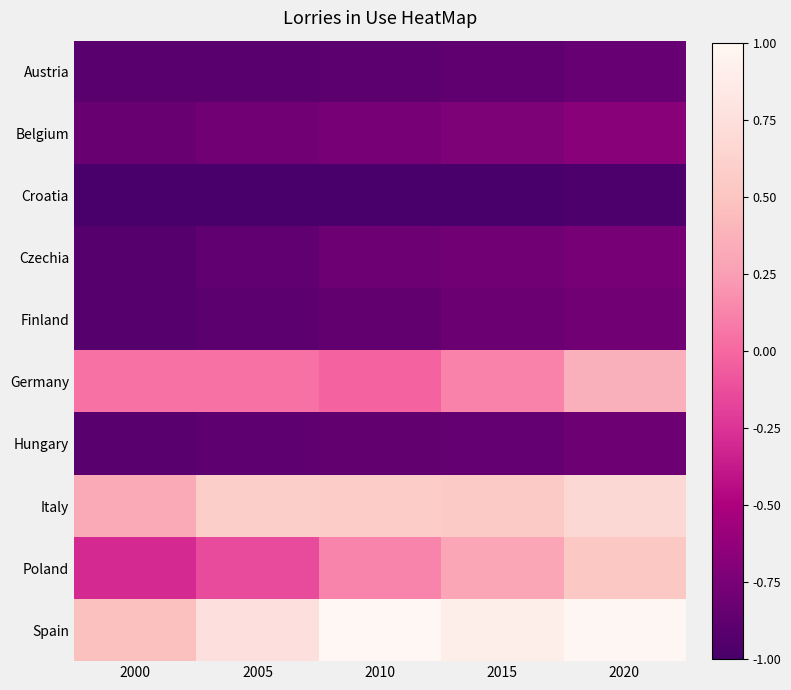

What is the difference between the highest and lowest values at 2000?

1.5